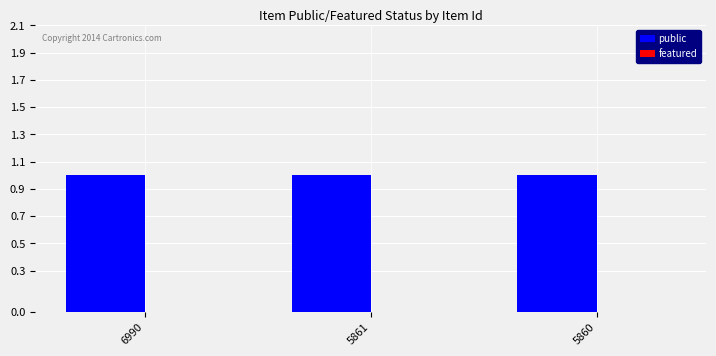

Rank the series at 5860 from lowest to highest value.

featured, public